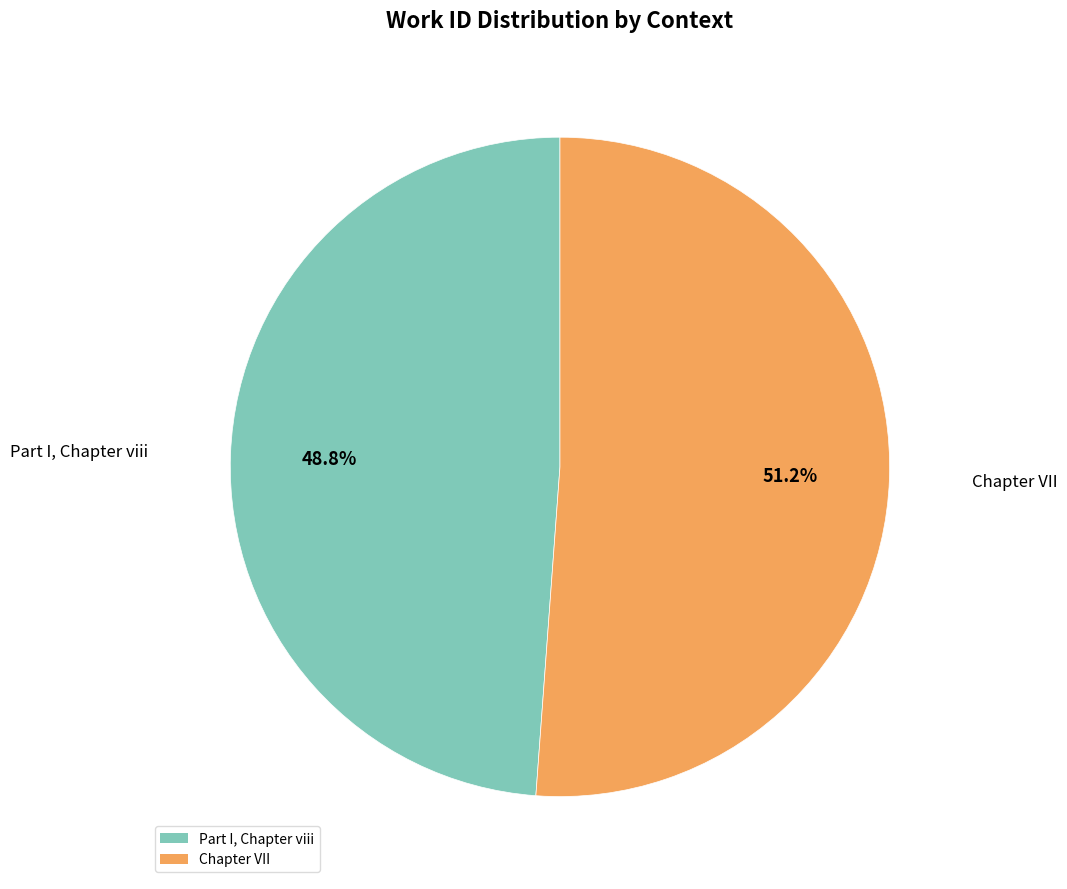

Which has a higher value, Part I, Chapter viii or Chapter VII?

Chapter VII